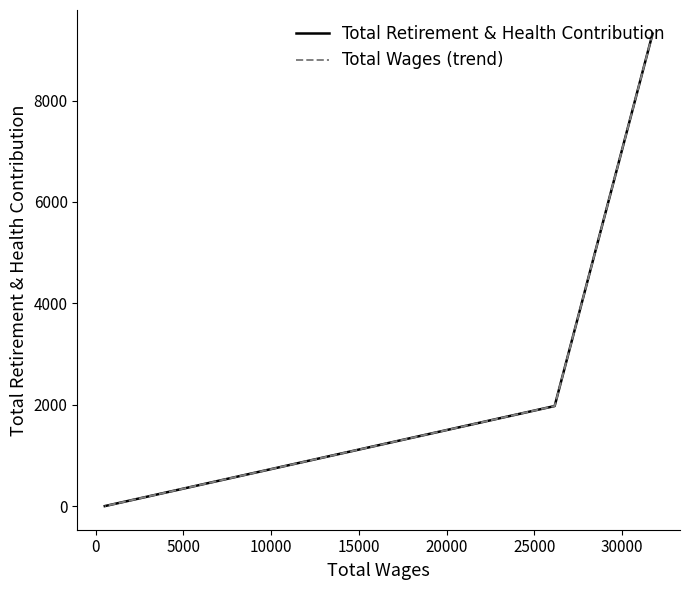

How many Total Wages (trend) values are between 0 and 9321?

3